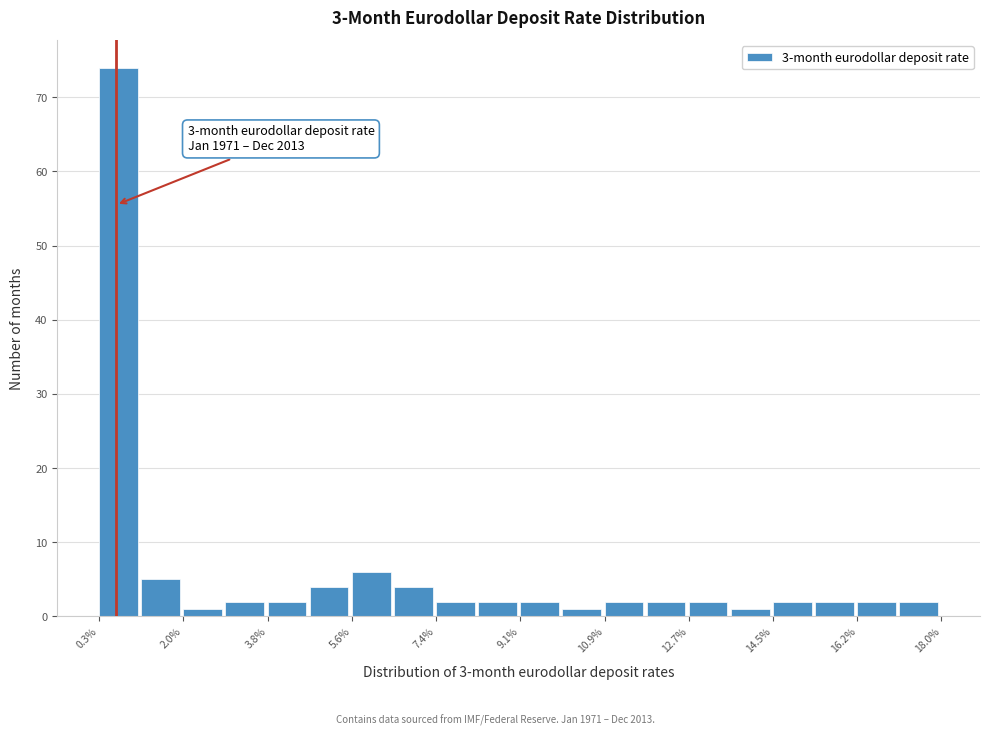

Over which range of the x-axis is the bar tallest?

0.2 to 1.2